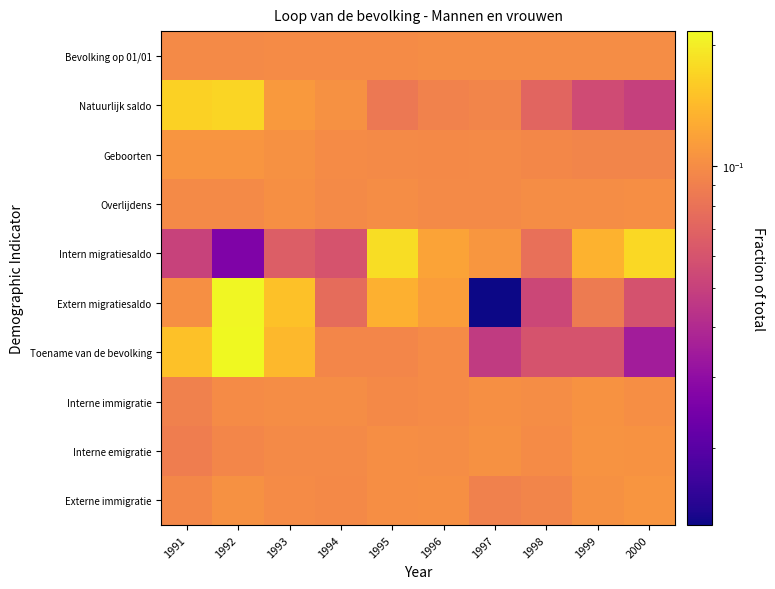

Reading left to right, extract all data points from this chart.

Bevolking op 01/01: 1991=0.1	1992=0.1	1993=0.1	1994=0.1	1995=0.1	1996=0.1	1997=0.1	1998=0.1	1999=0.1	2000=0.1
Natuurlijk saldo: 1991=0.2	1992=0.2	1993=0.1	1994=0.1	1995=0.1	1996=0.1	1997=0.1	1998=0.1	1999=0.1	2000=0.0
Geboorten: 1991=0.1	1992=0.1	1993=0.1	1994=0.1	1995=0.1	1996=0.1	1997=0.1	1998=0.1	1999=0.1	2000=0.1
Overlijdens: 1991=0.1	1992=0.1	1993=0.1	1994=0.1	1995=0.1	1996=0.1	1997=0.1	1998=0.1	1999=0.1	2000=0.1
Intern migratiesaldo: 1991=0.1	1992=0.0	1993=0.1	1994=0.1	1995=0.2	1996=0.1	1997=0.1	1998=0.1	1999=0.1	2000=0.2
Extern migratiesaldo: 1991=0.1	1992=0.2	1993=0.1	1994=0.1	1995=0.1	1996=0.1	1997=0.0	1998=0.1	1999=0.1	2000=0.1
Toename van de bevolking: 1991=0.2	1992=0.2	1993=0.1	1994=0.1	1995=0.1	1996=0.1	1997=0.0	1998=0.1	1999=0.1	2000=0.0
Interne immigratie: 1991=0.1	1992=0.1	1993=0.1	1994=0.1	1995=0.1	1996=0.1	1997=0.1	1998=0.1	1999=0.1	2000=0.1
Interne emigratie: 1991=0.1	1992=0.1	1993=0.1	1994=0.1	1995=0.1	1996=0.1	1997=0.1	1998=0.1	1999=0.1	2000=0.1
Externe immigratie: 1991=0.1	1992=0.1	1993=0.1	1994=0.1	1995=0.1	1996=0.1	1997=0.1	1998=0.1	1999=0.1	2000=0.1